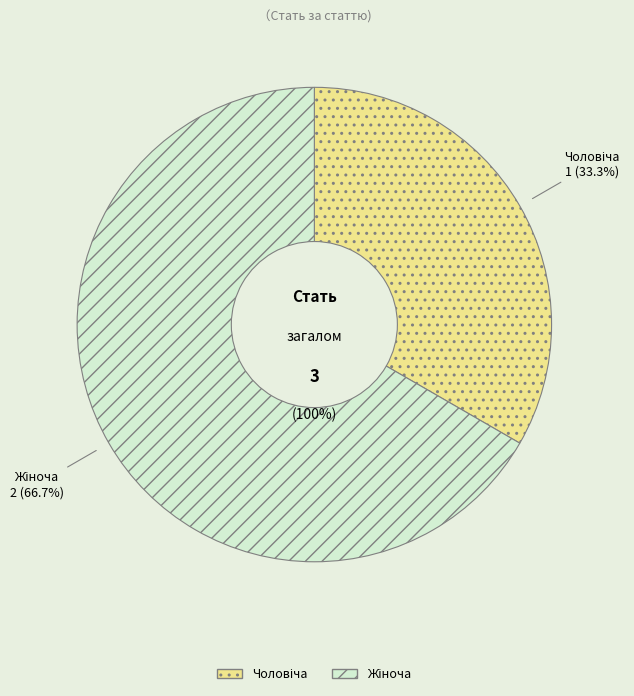

Which slice is the smallest?

Чоловіча